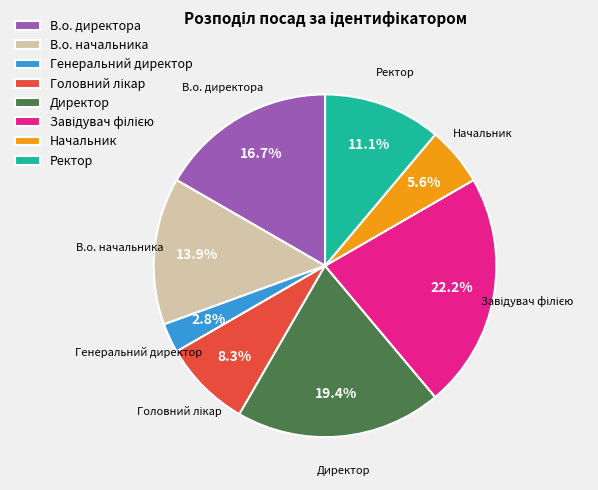

Approximately how many times larger is the value at Начальник compared to Генеральний директор?

2.0